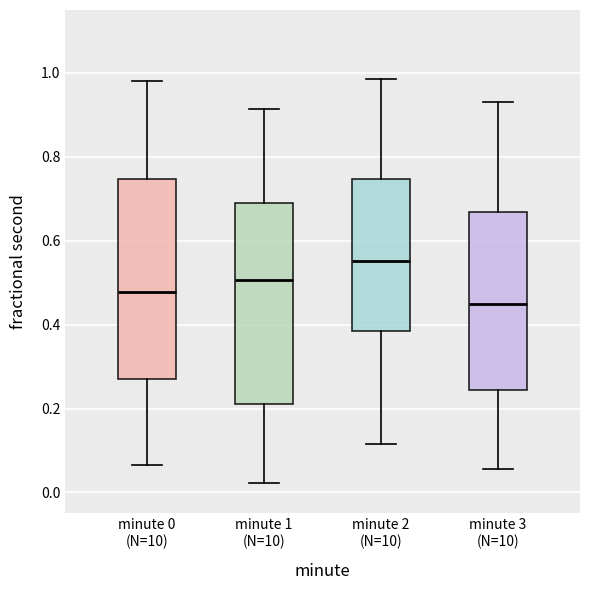

Which box has the highest median line?

minute 2 (N=10)